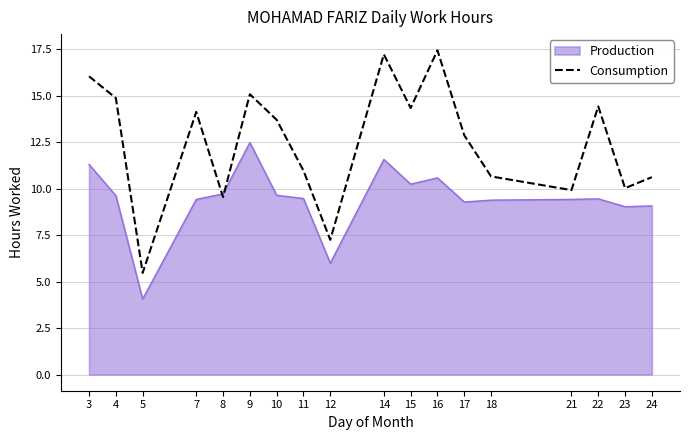

What is the greatest value displayed?

17.4